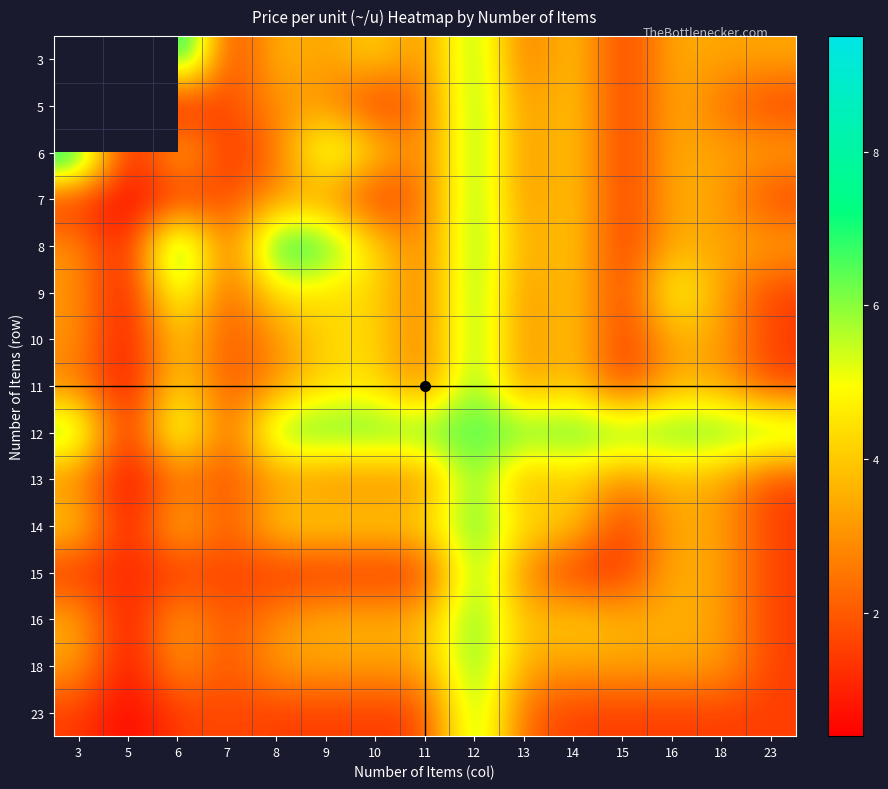

What is the average value of the 16 series?

3.3